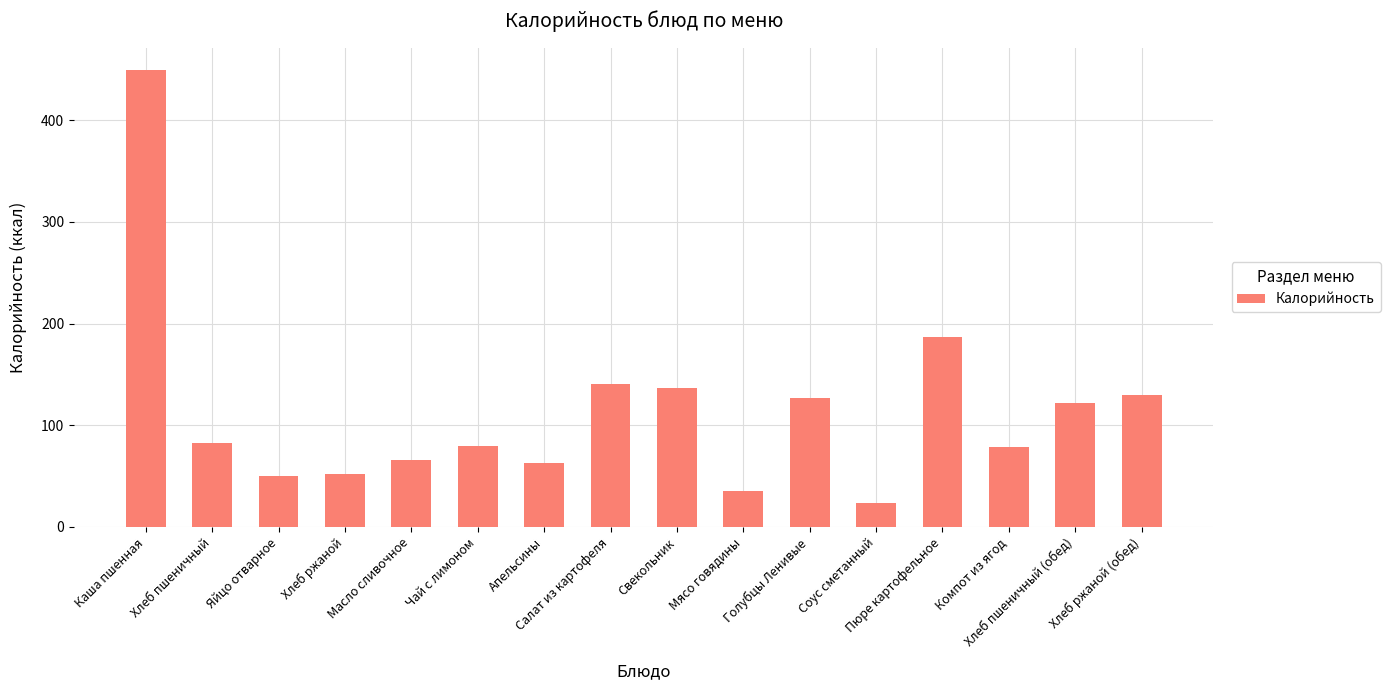

What is the maximum value shown in the chart?

448.8